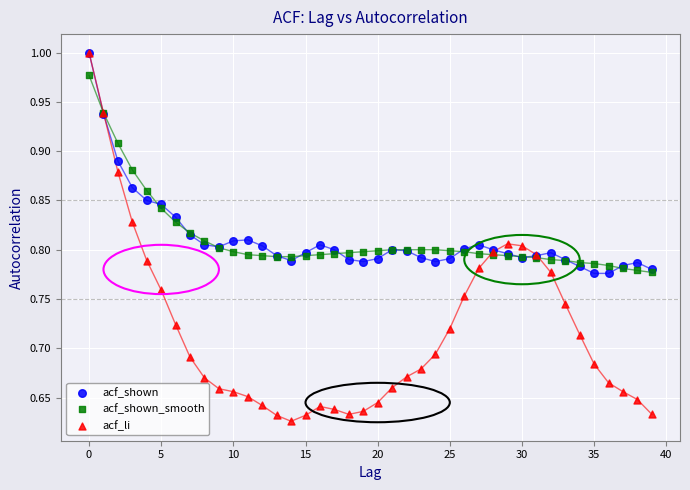

What are all the series names shown in the legend?

acf_shown, acf_shown_smooth, acf_li